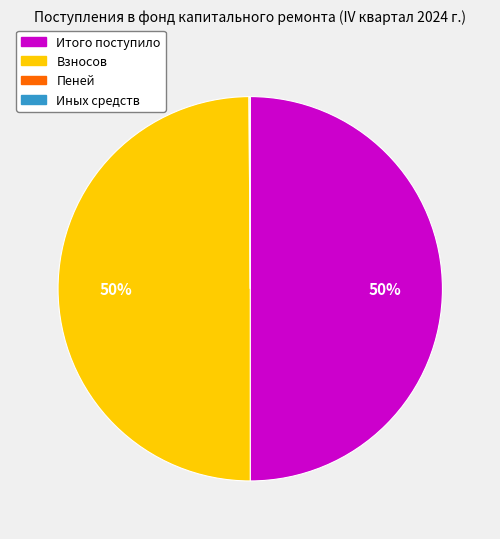

To the nearest percent, what is the difference between the largest and smallest slice percentages?

50%